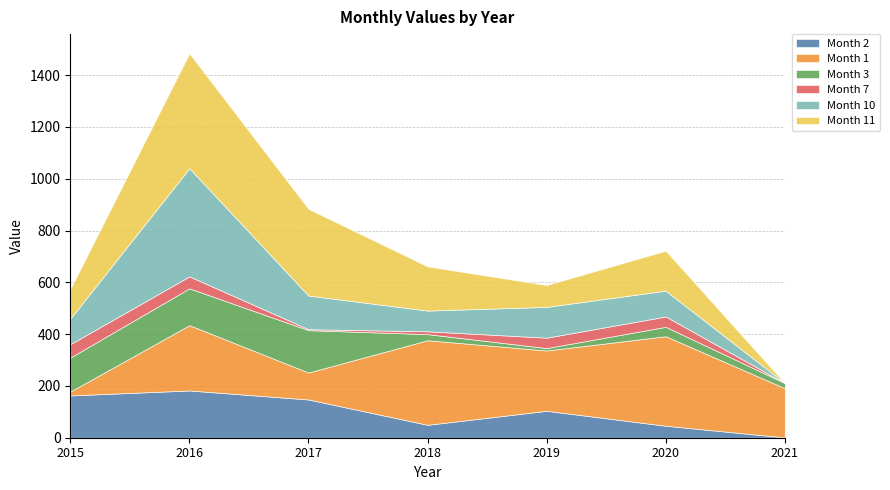

List the series in order of their peak value, lowest first.

Month 7, Month 3, Month 2, Month 1, Month 10, Month 11